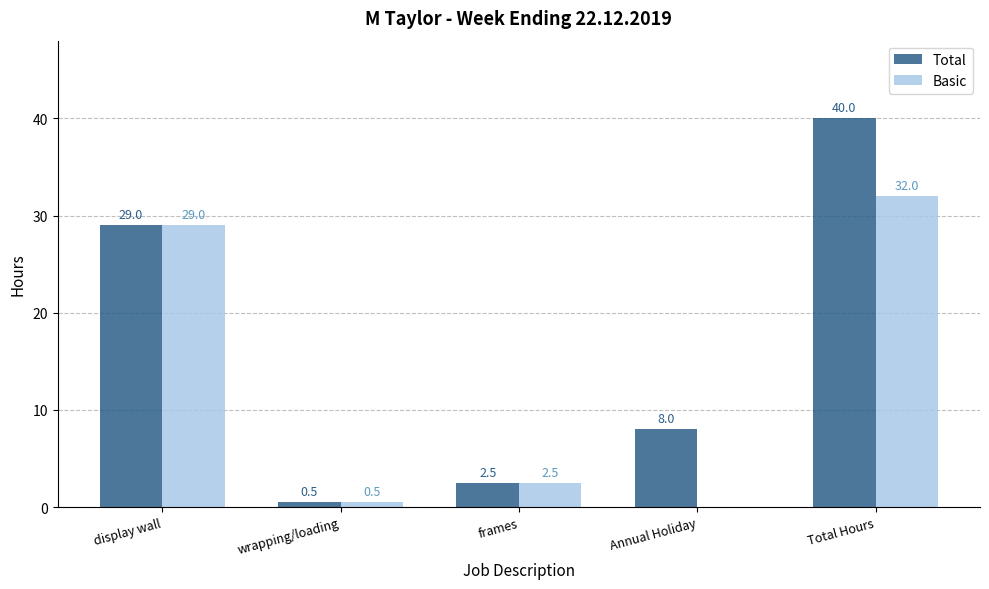

How many groups of bars are there?

5